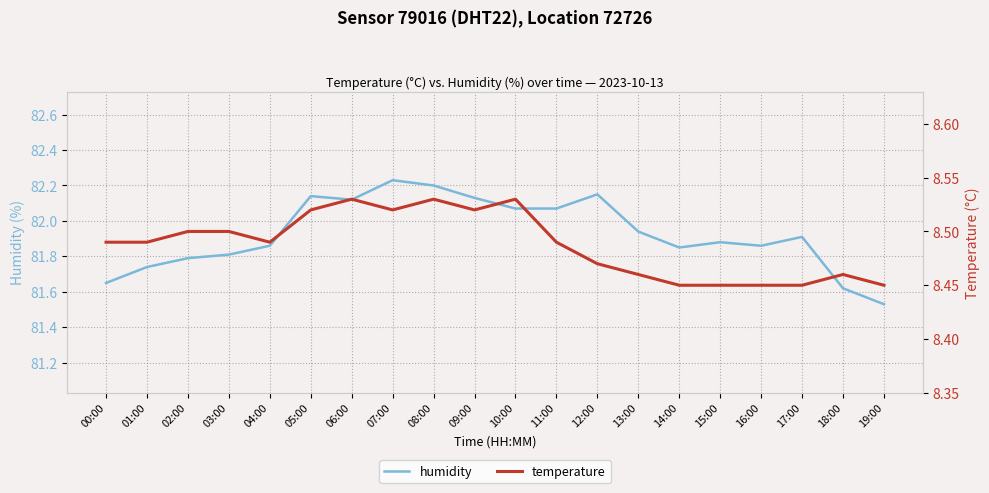

The humidity series shows 51.4 at 13:00. True or false?

False